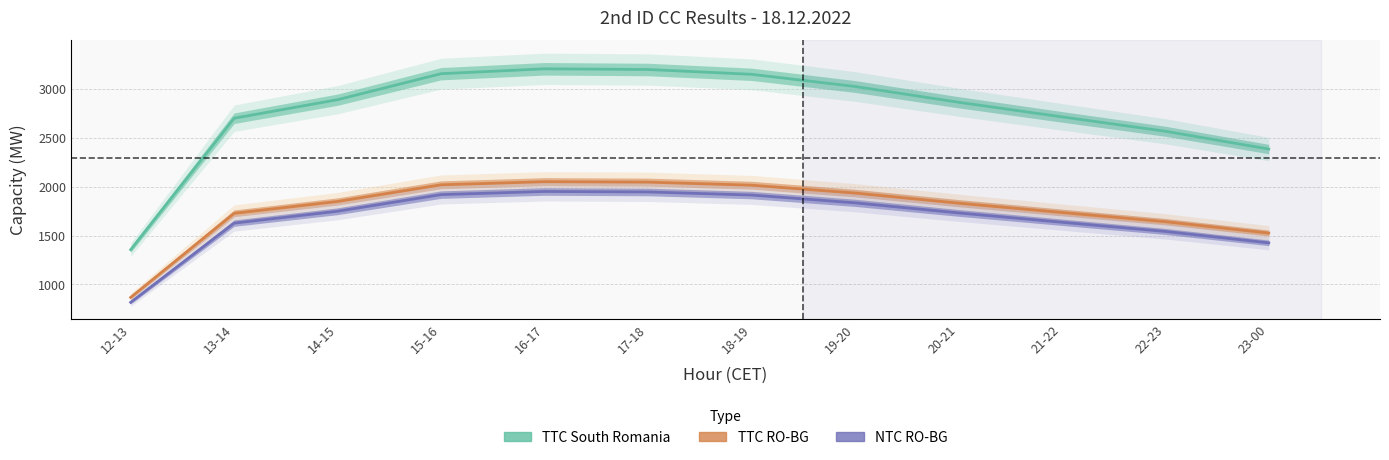

Where is NTC RO-BG nearest to the value 1384?

23-00